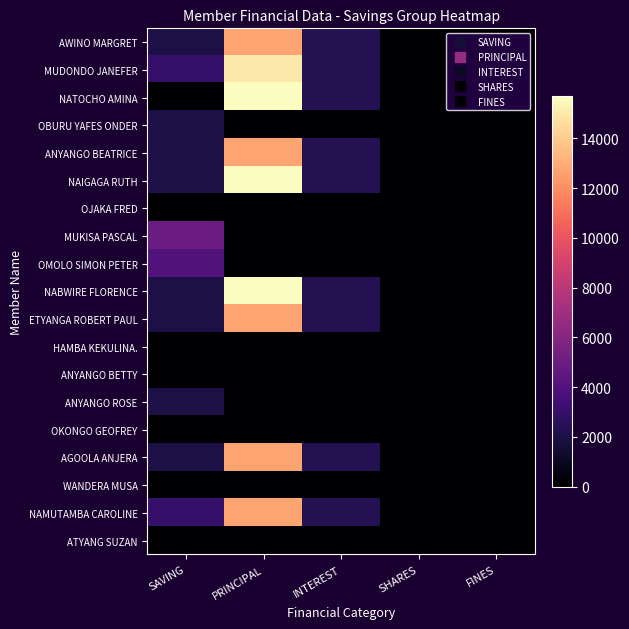

Reading left to right, transcribe all the data shown in this chart.

AWINO MARGRET: SAVING=2000	PRINCIPAL=12700	INTEREST=2300	SHARES=0	FINES=0
MUDONDO JANEFER: SAVING=3000	PRINCIPAL=15000	INTEREST=2300	SHARES=0	FINES=0
NATOCHO AMINA: SAVING=0	PRINCIPAL=15700	INTEREST=2300	SHARES=0	FINES=0
OBURU YAFES ONDER: SAVING=2000	PRINCIPAL=0	INTEREST=0	SHARES=0	FINES=0
ANYANGO BEATRICE: SAVING=2000	PRINCIPAL=12700	INTEREST=2300	SHARES=0	FINES=0
NAIGAGA RUTH: SAVING=2000	PRINCIPAL=15700	INTEREST=2300	SHARES=0	FINES=0
OJAKA FRED: SAVING=0	PRINCIPAL=0	INTEREST=0	SHARES=0	FINES=0
MUKISA PASCAL: SAVING=5000	PRINCIPAL=0	INTEREST=0	SHARES=0	FINES=0
OMOLO SIMON PETER: SAVING=4000	PRINCIPAL=0	INTEREST=0	SHARES=0	FINES=0
NABWIRE FLORENCE: SAVING=2000	PRINCIPAL=15700	INTEREST=2300	SHARES=0	FINES=0
ETYANGA ROBERT PAUL: SAVING=2000	PRINCIPAL=12700	INTEREST=2300	SHARES=0	FINES=0
HAMBA KEKULINA.: SAVING=0	PRINCIPAL=0	INTEREST=0	SHARES=0	FINES=0
ANYANGO BETTY: SAVING=0	PRINCIPAL=0	INTEREST=0	SHARES=0	FINES=0
ANYANGO ROSE: SAVING=2000	PRINCIPAL=0	INTEREST=0	SHARES=0	FINES=0
OKONGO GEOFREY: SAVING=0	PRINCIPAL=0	INTEREST=0	SHARES=0	FINES=0
AGOOLA ANJERA: SAVING=2000	PRINCIPAL=12700	INTEREST=2300	SHARES=0	FINES=0
WANDERA MUSA: SAVING=0	PRINCIPAL=0	INTEREST=0	SHARES=0	FINES=0
NAMUTAMBA CAROLINE: SAVING=3000	PRINCIPAL=12700	INTEREST=2300	SHARES=0	FINES=0
ATYANG SUZAN: SAVING=0	PRINCIPAL=0	INTEREST=0	SHARES=0	FINES=0